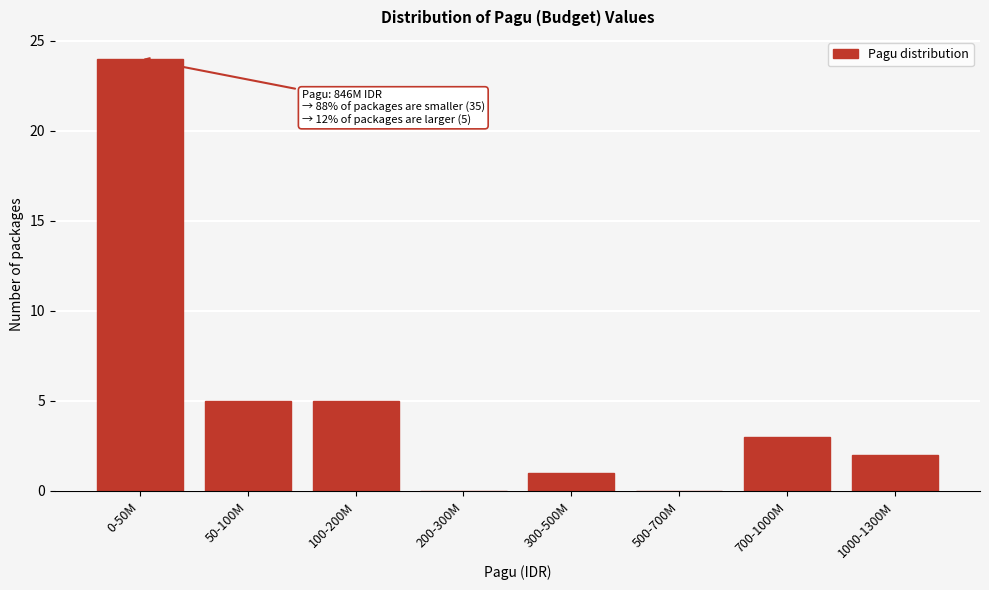

Reading left to right, list all the values displayed in this chart.

0-50M=24	50-100M=5	100-200M=5	200-300M=0	300-500M=1	500-700M=0	700-1000M=3	1000-1300M=2